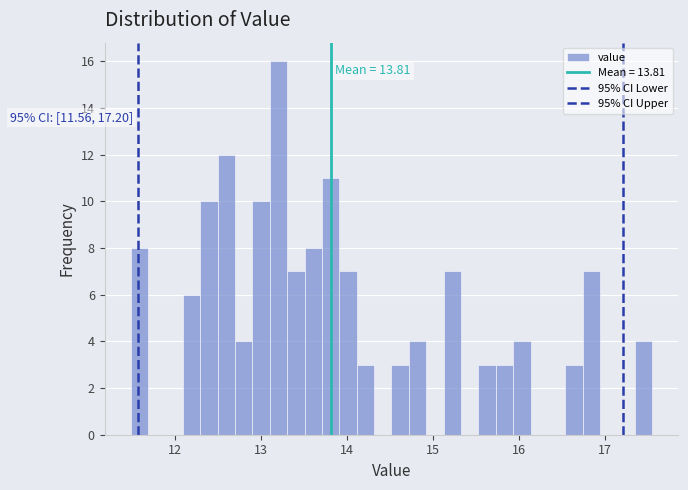

Read against the x-axis, roughly where is the centre of the tallest bar?

13.2